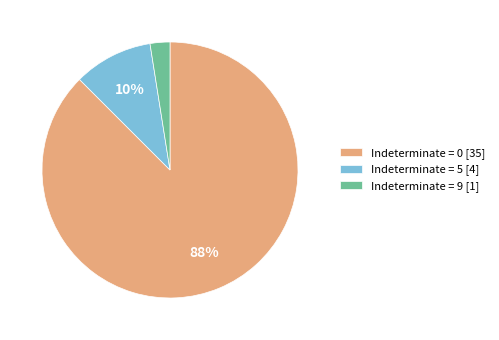

How many segments does this pie chart have?

3